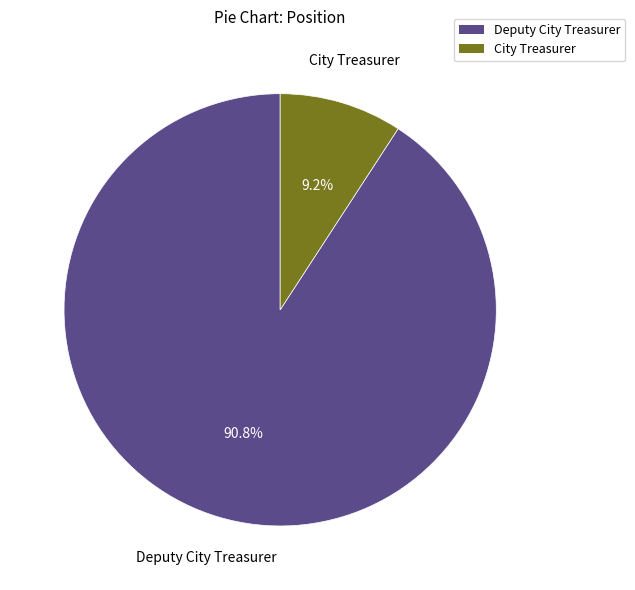

To the nearest percent, what is the combined percentage of Deputy City Treasurer and City Treasurer?

100%